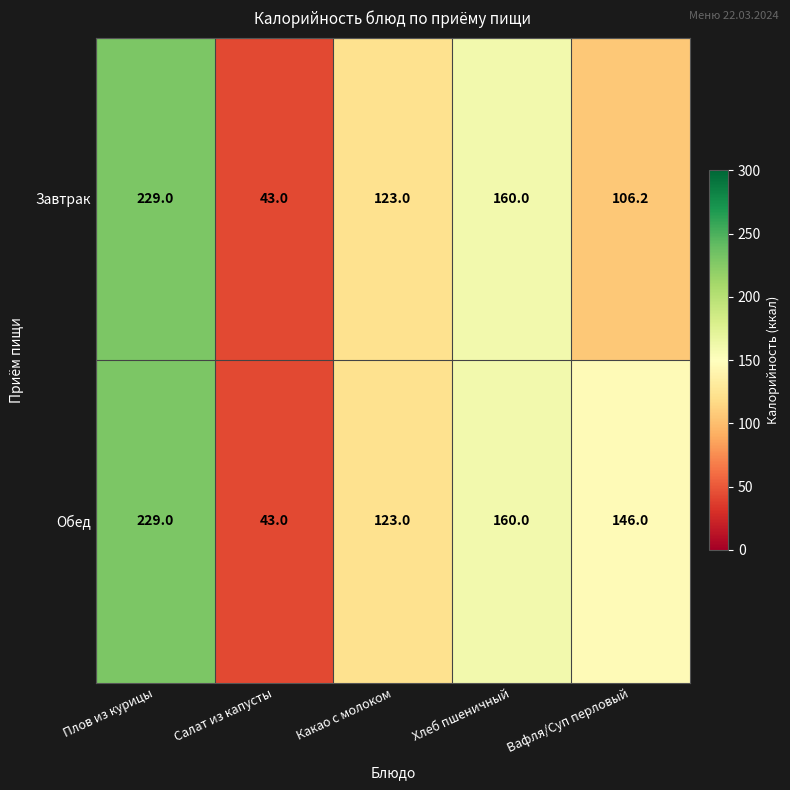

At which category is the sum across all series the highest?

Плов из курицы